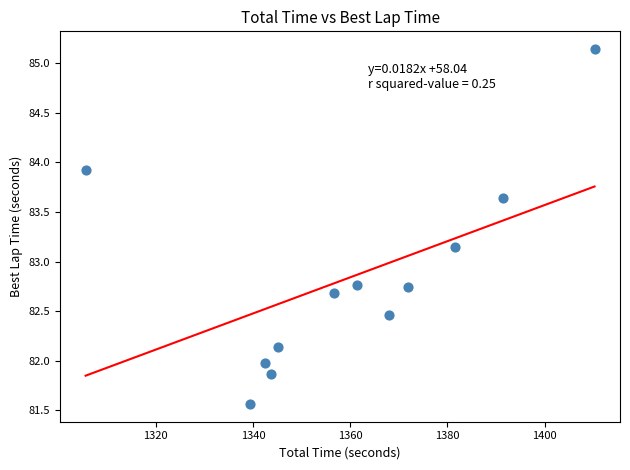

What is the range of Y values (max minus min)?

3.6